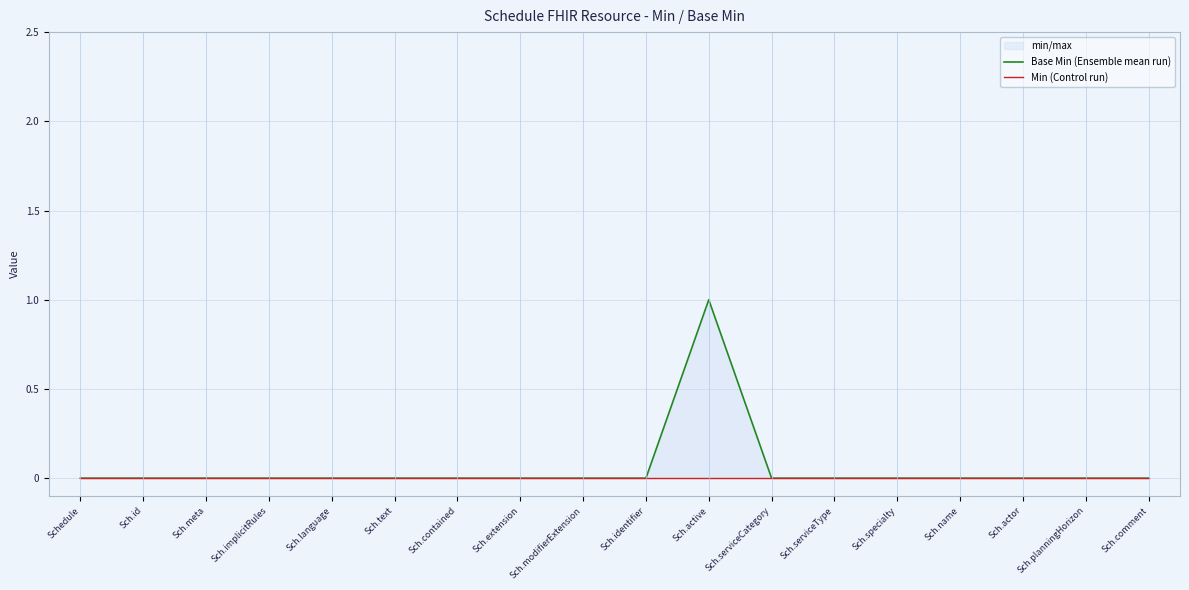

List the labels in order of Min (Control run) value, smallest first.

Schedule, Sch.id, Sch.meta, Sch.implicitRules, Sch.language, Sch.text, Sch.contained, Sch.extension, Sch.modifierExtension, Sch.identifier, Sch.active, Sch.serviceCategory, Sch.serviceType, Sch.specialty, Sch.name, Sch.actor, Sch.planningHorizon, Sch.comment